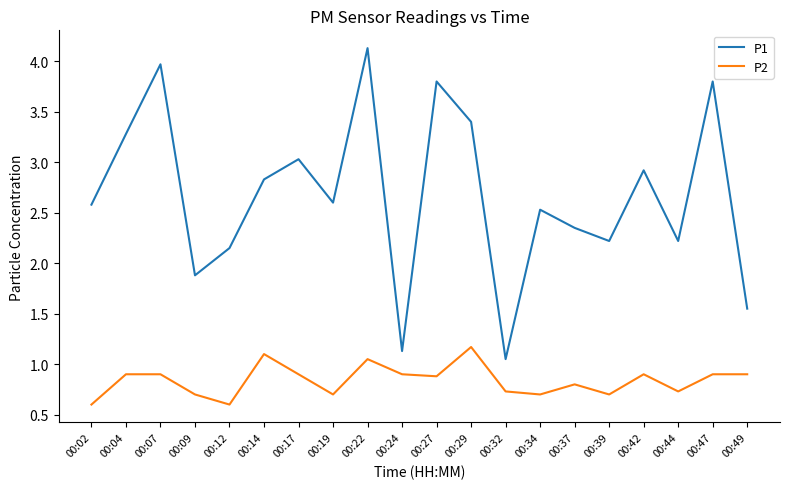

Is it true that P1 equals 4.1 at 00:22?

True